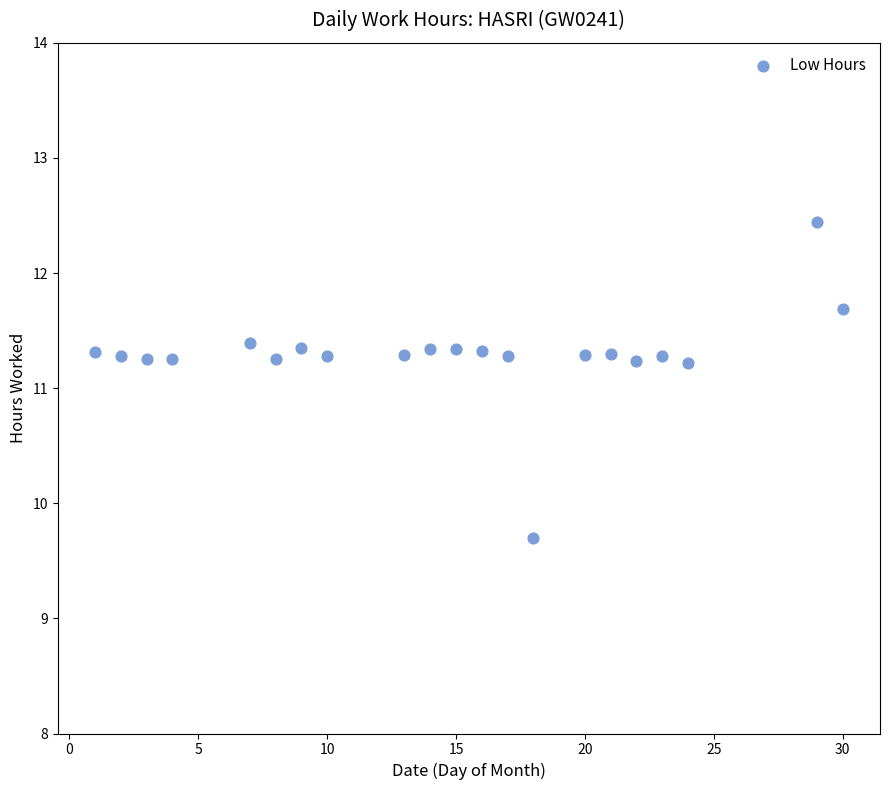

What is the range of X values (max minus min)?

29.0